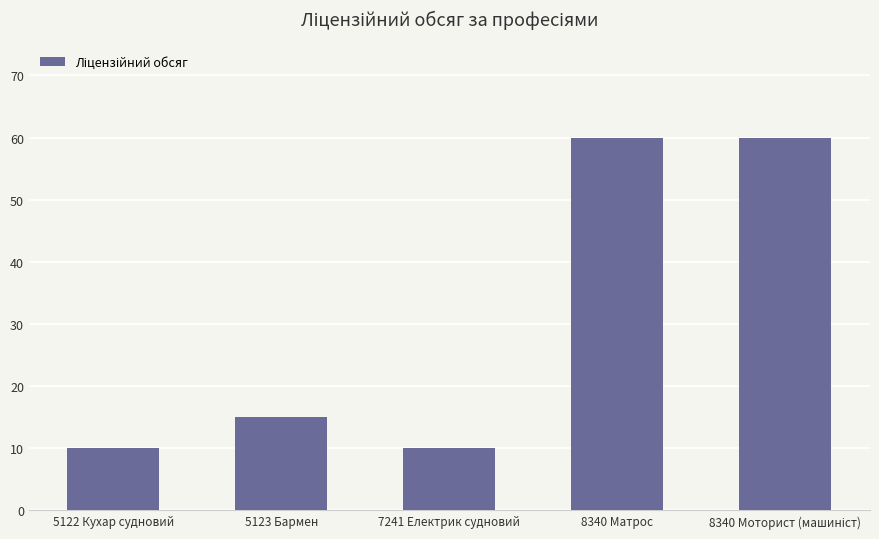

Reading left to right, transcribe all the data shown in this chart.

10	15	10	60	60